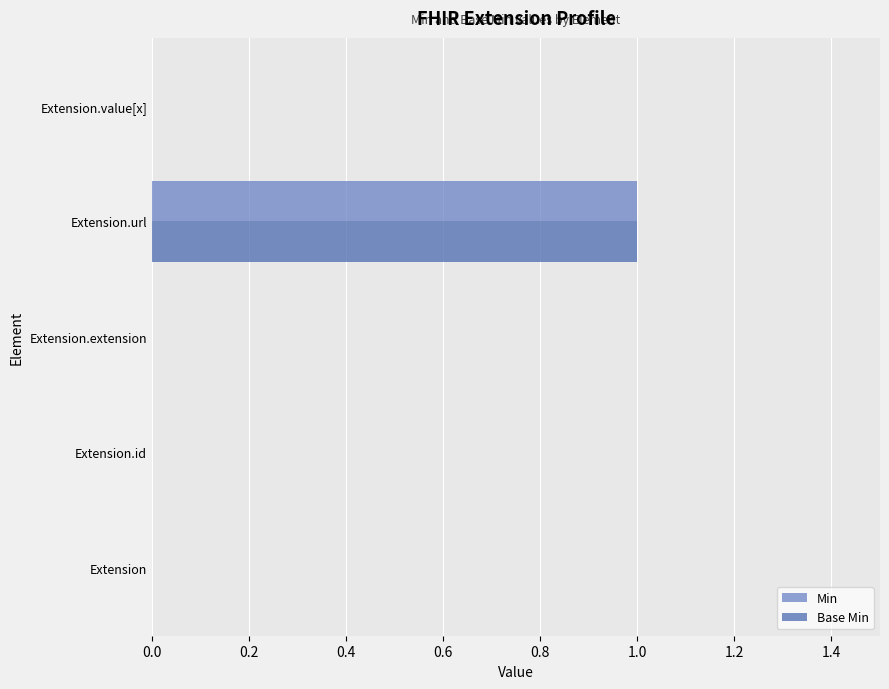

How many distinct data groups are displayed?

2